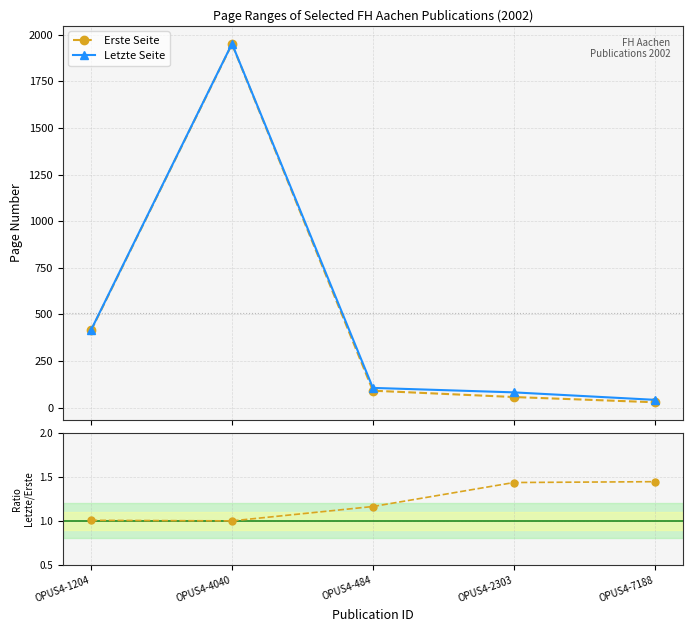

The value of Letzte Seite at OPUS4-1204 is 287.5. True or false?

False